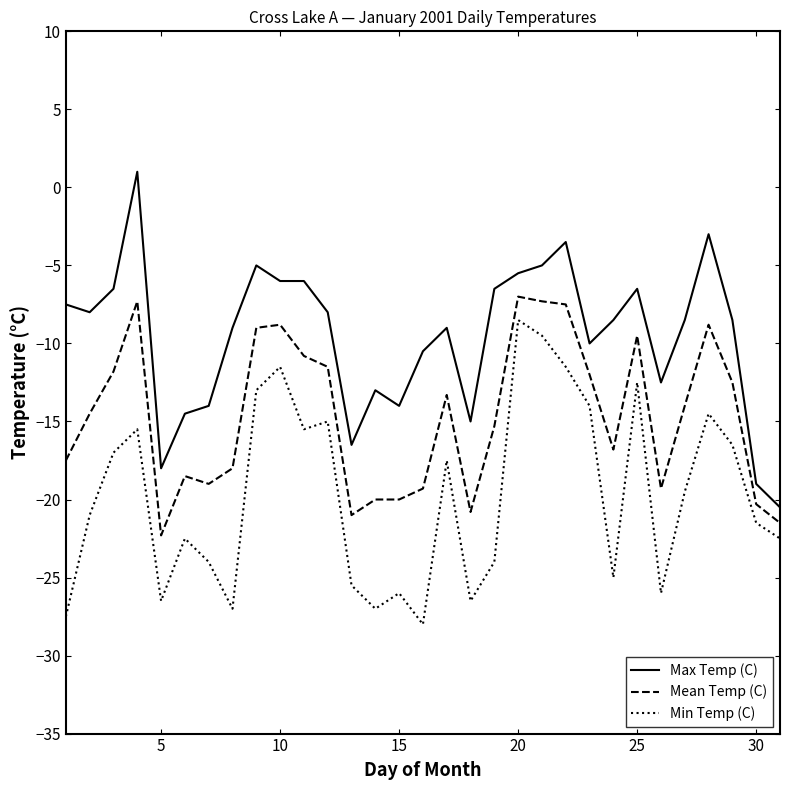

What is the difference between the maximum and minimum values in the Min Temp (C) series?

19.5